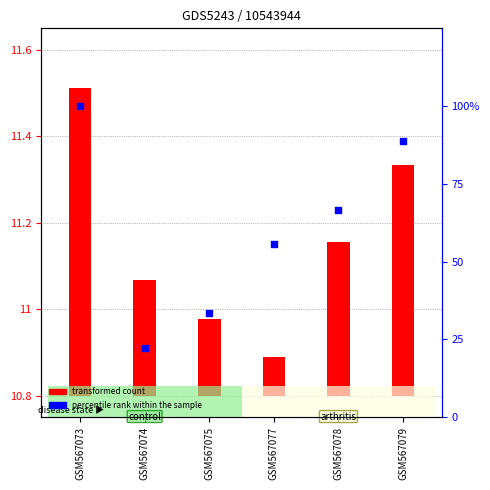

Which series has the widest spread of Y values?

percentile rank within the sample